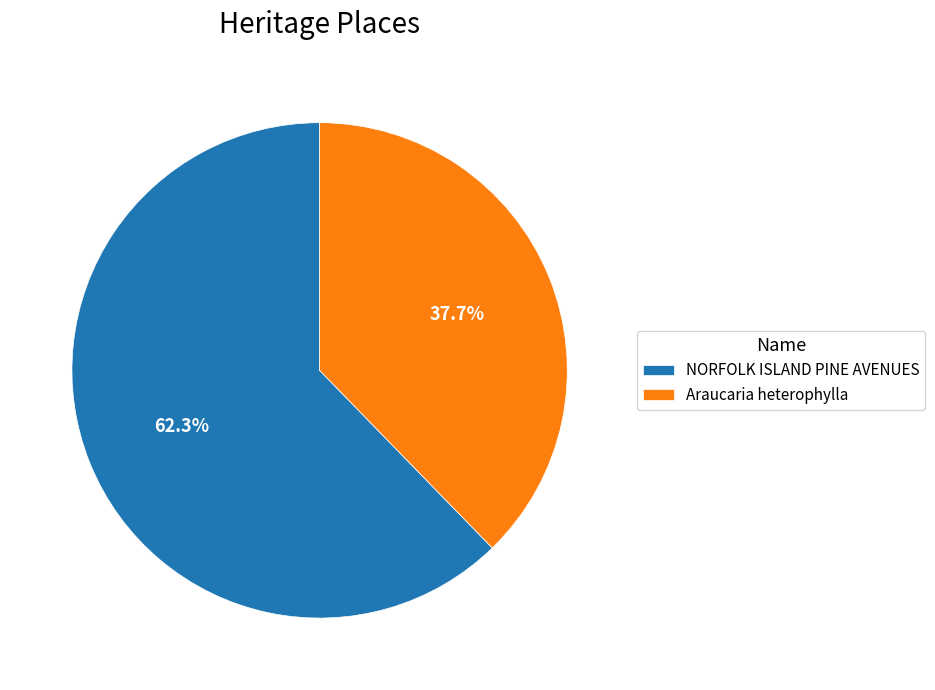

What is the ratio of the value at Araucaria heterophylla to the value at NORFOLK ISLAND PINE AVENUES?

0.6